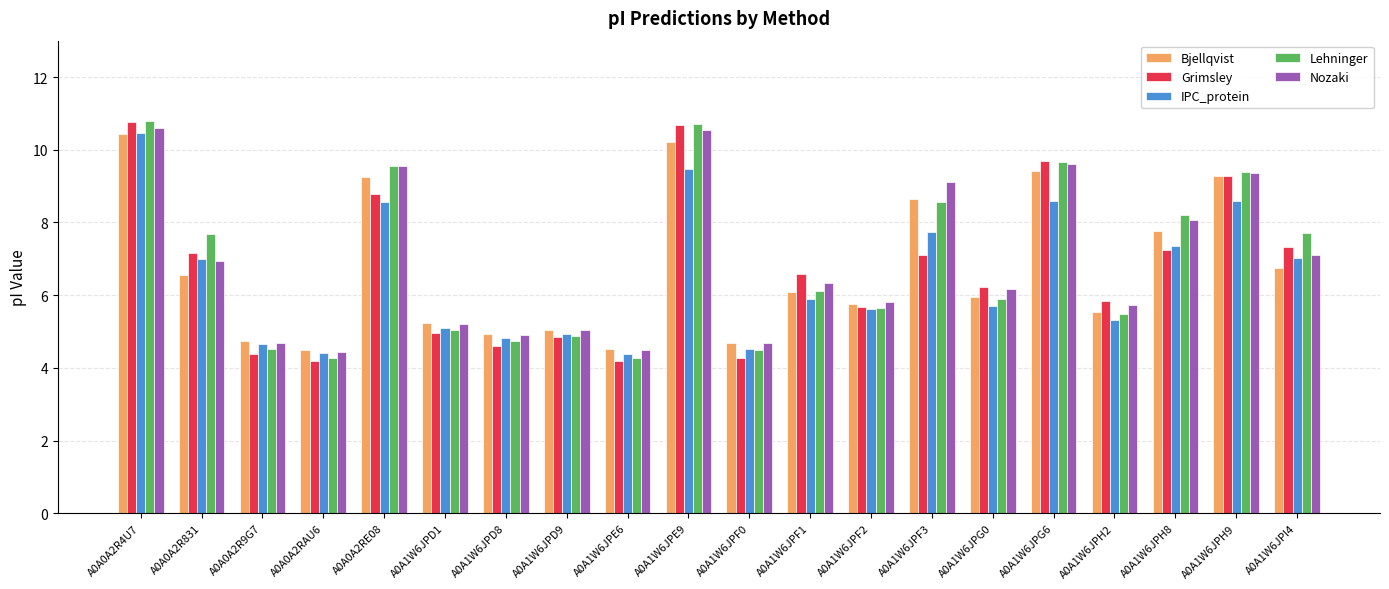

How many bars are there in total?

100